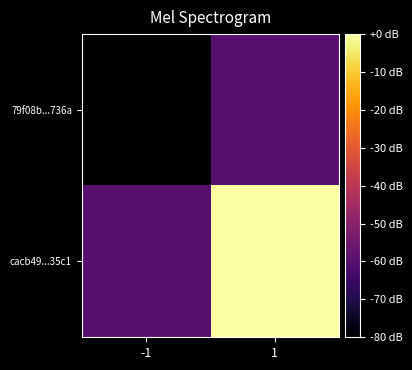

Rank the series by their maximum value, from lowest to highest.

79f08b...736a, cacb49...35c1